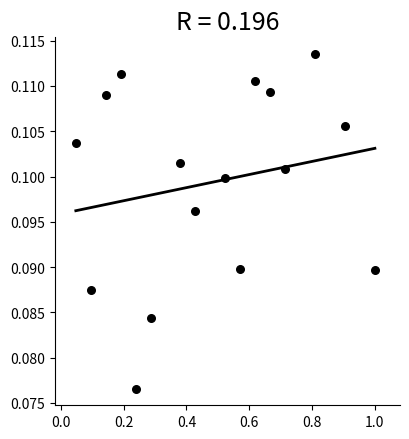

What is the range of X values (max minus min)?

1.0